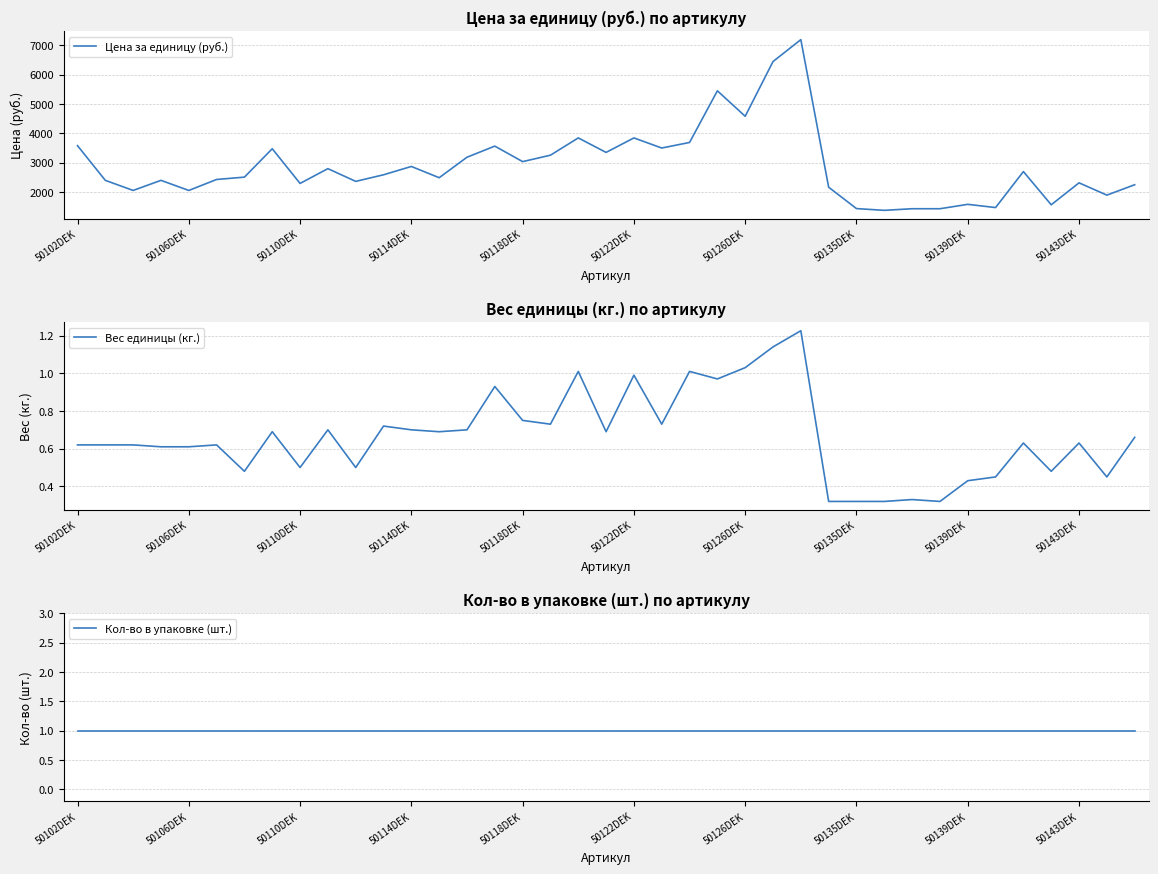

Does the chart display data point markers on the line(s)?

No